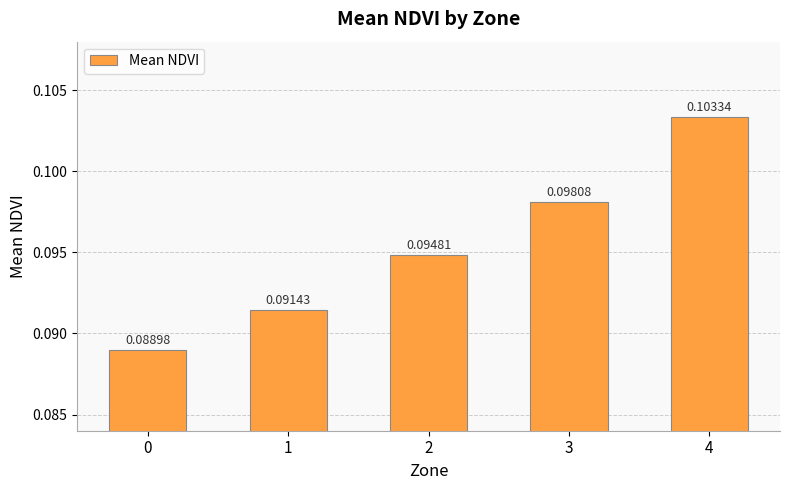

List the labels in order of value, smallest first.

0, 1, 2, 3, 4